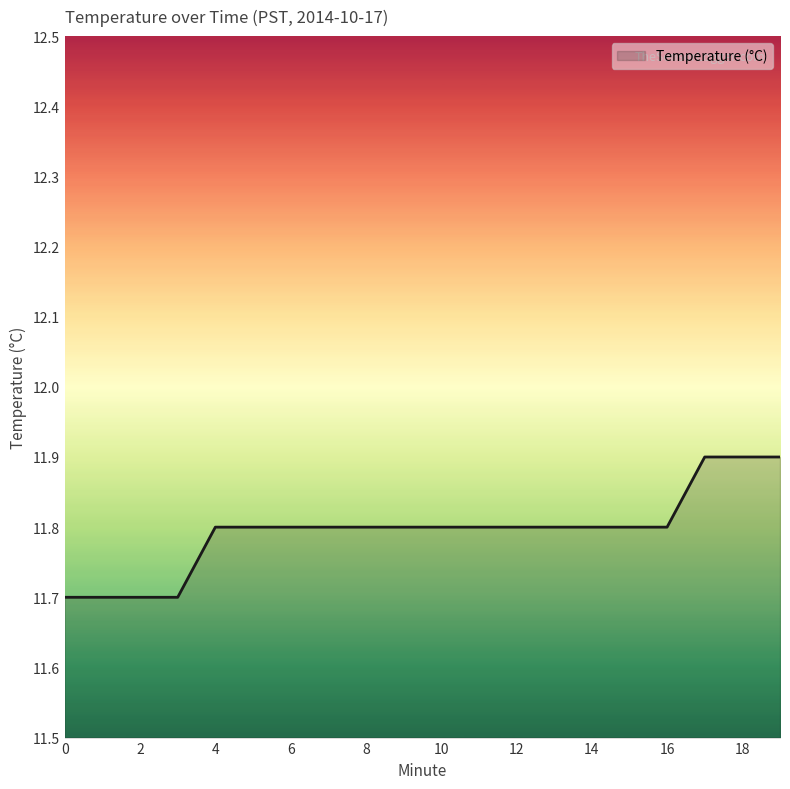

The value at 6 is 16.3. True or false?

False